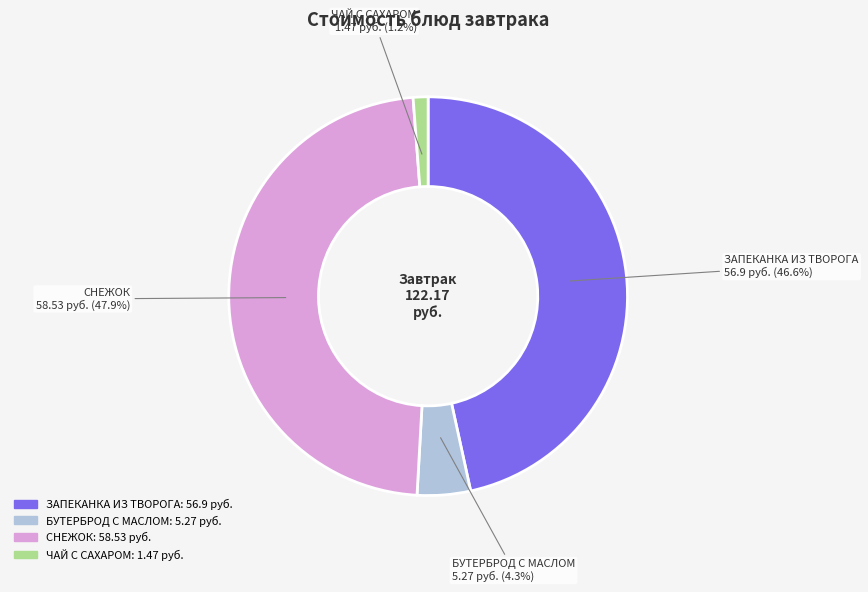

True or false: ЗАПЕКАНКА ИЗ ТВОРОГА accounts for 47% of the total.

True